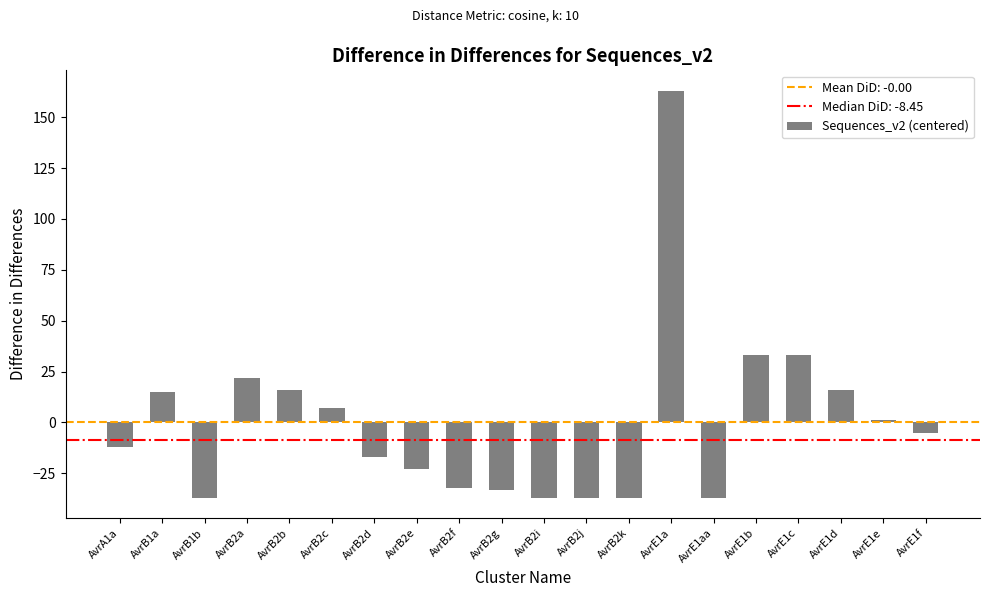

What is the difference between the values at AvrE1b and AvrB2e?

56.0